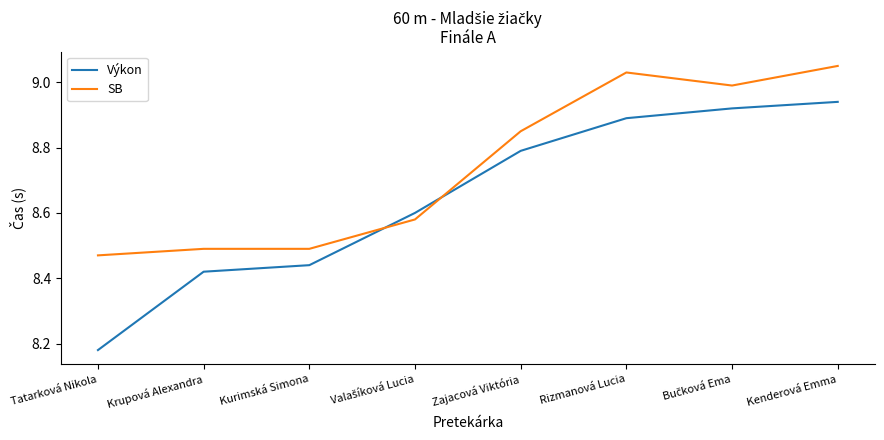

What is the spread (max minus min) of values at Tatarková Nikola?

0.3